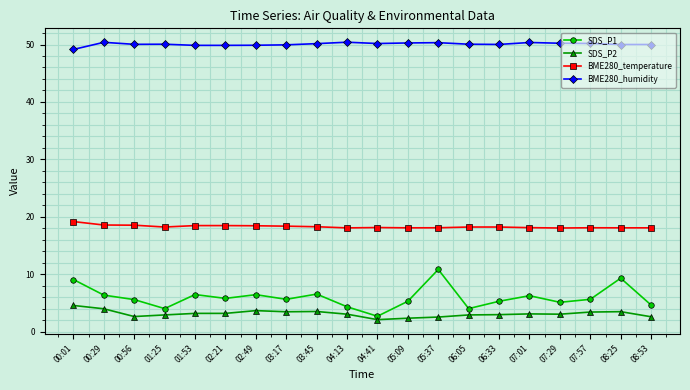

What is the difference between the maximum and minimum values in the SDS_P2 series?

2.5